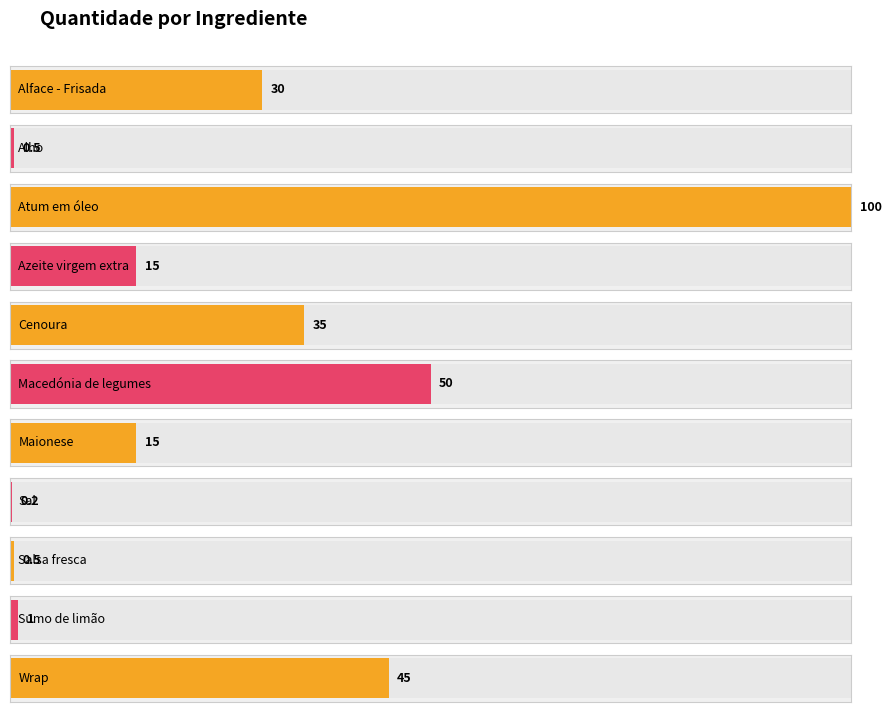

What is the label of the 10th bar from the left?

Sumo de limão